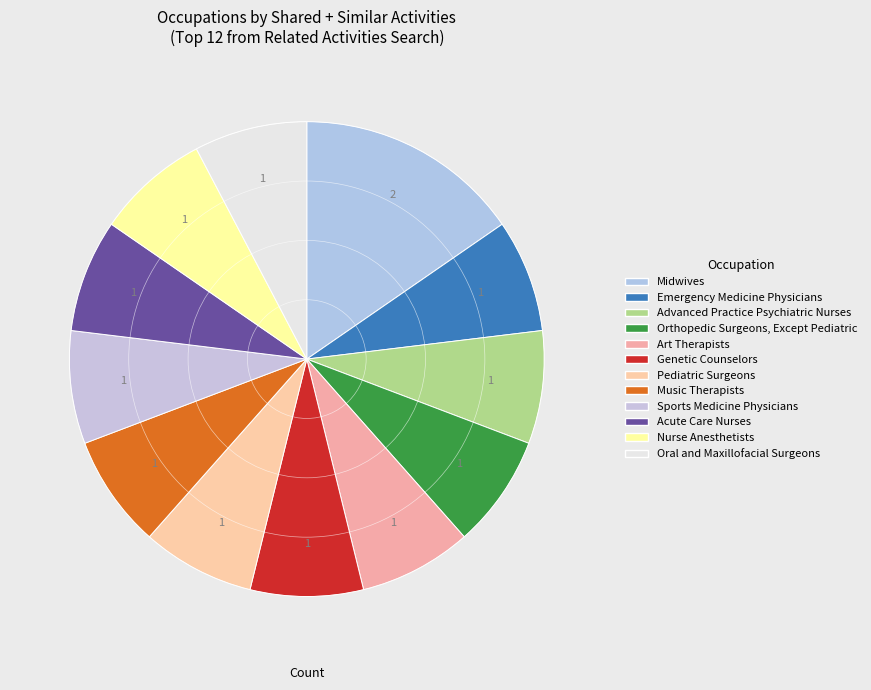

Does Genetic Counselors represent more than half of the total?

No